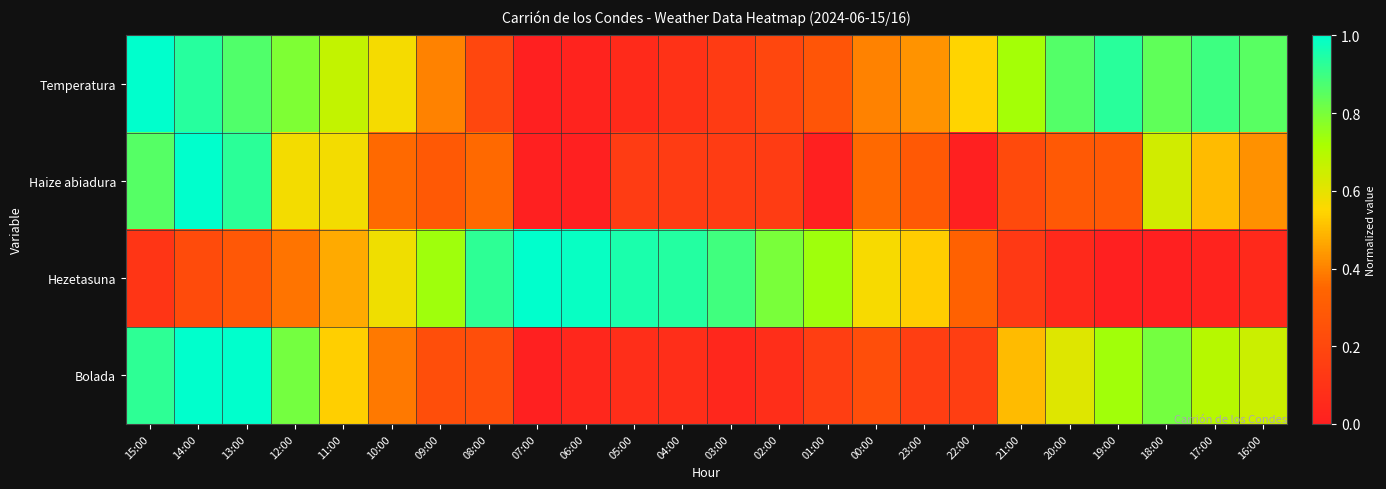

Which series has the widest spread of values?

Temperatura